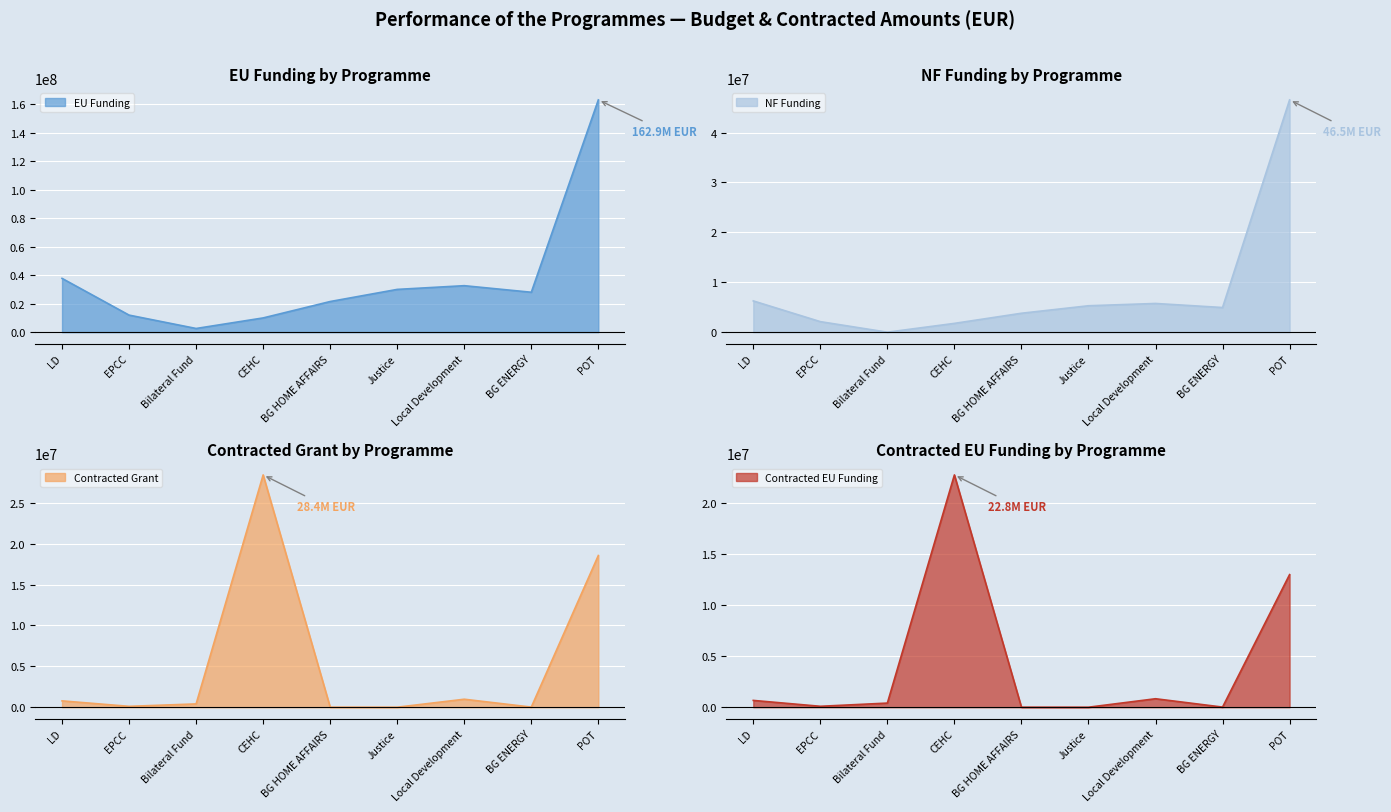

Which series changed the most between LD and BG HOME AFFAIRS?

EU Funding